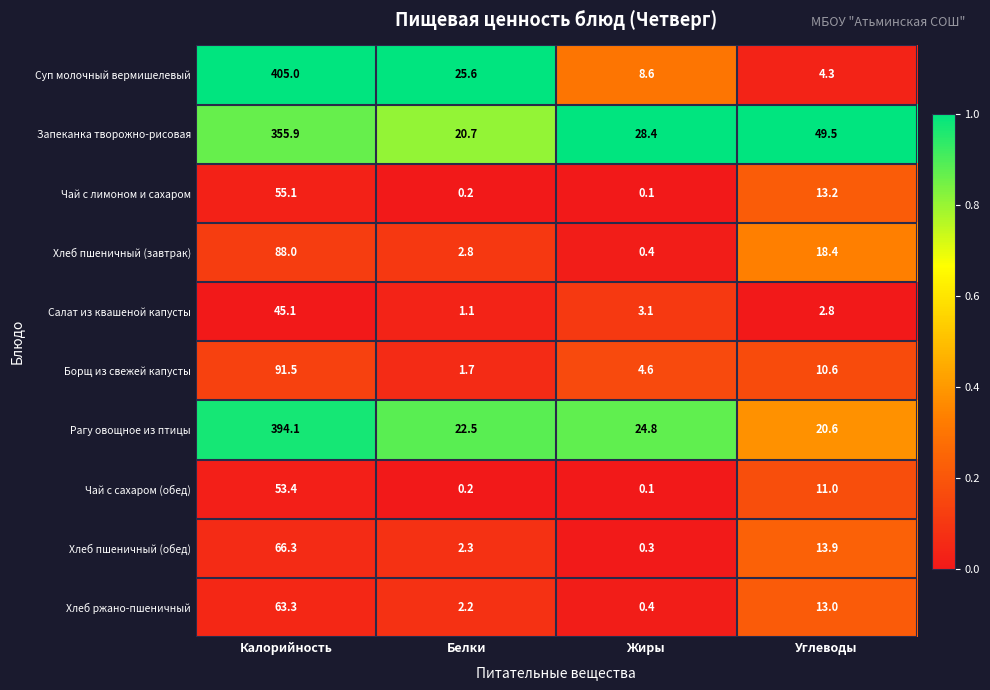

Between Калорийность and Белки, which series saw the biggest shift?

Суп молочный вермишелевый